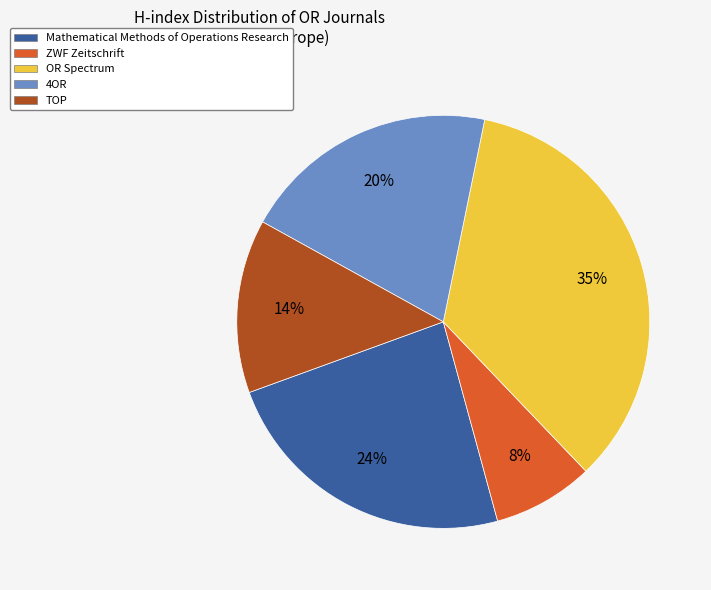

The OR Spectrum slice represents 20% of the pie. True or false?

False